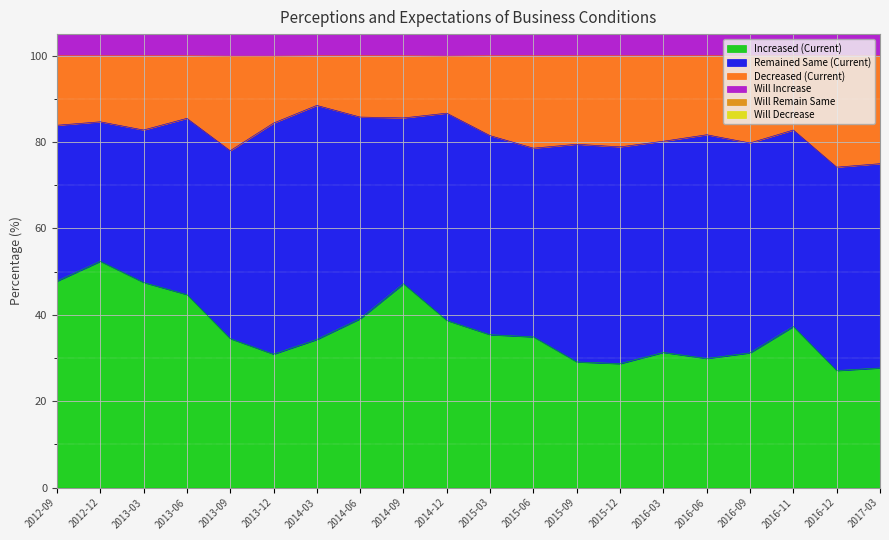

How many values in the Increased (Current) series exceed 34?

12